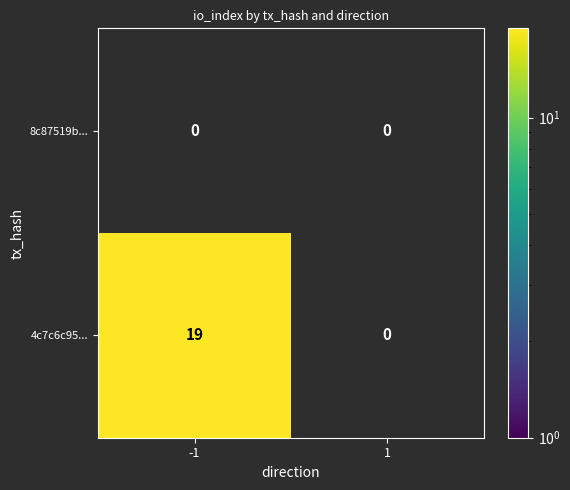

How many data points does each series have?

2